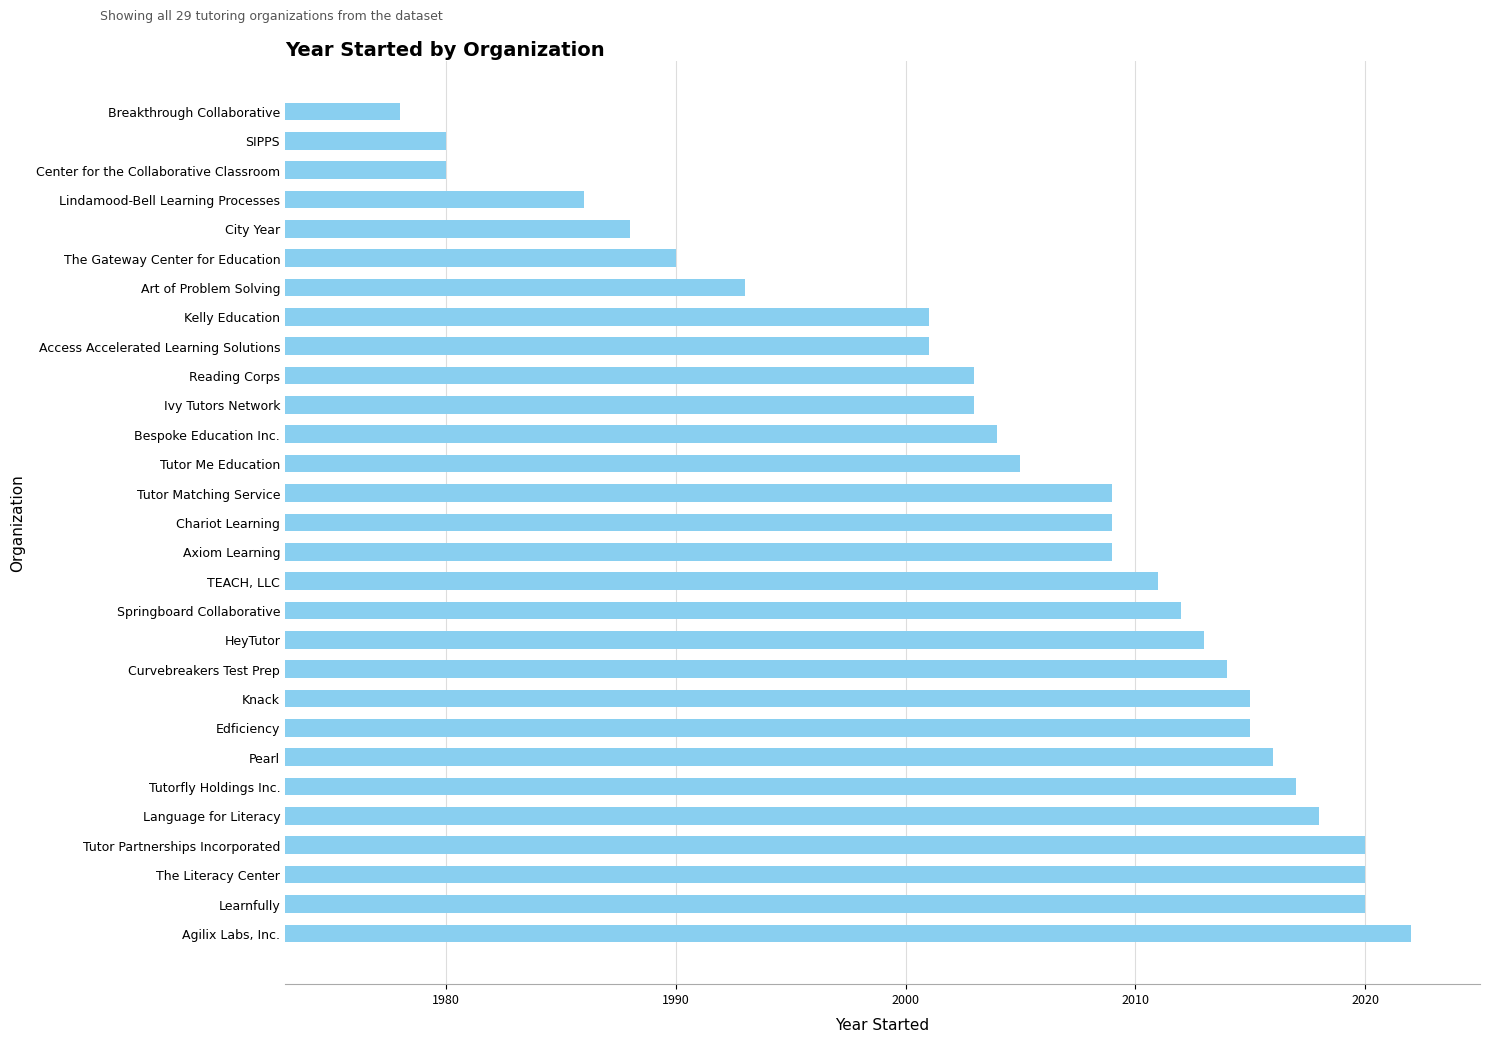

At which category does the chart reach its minimum across all series?

Breakthrough Collaborative